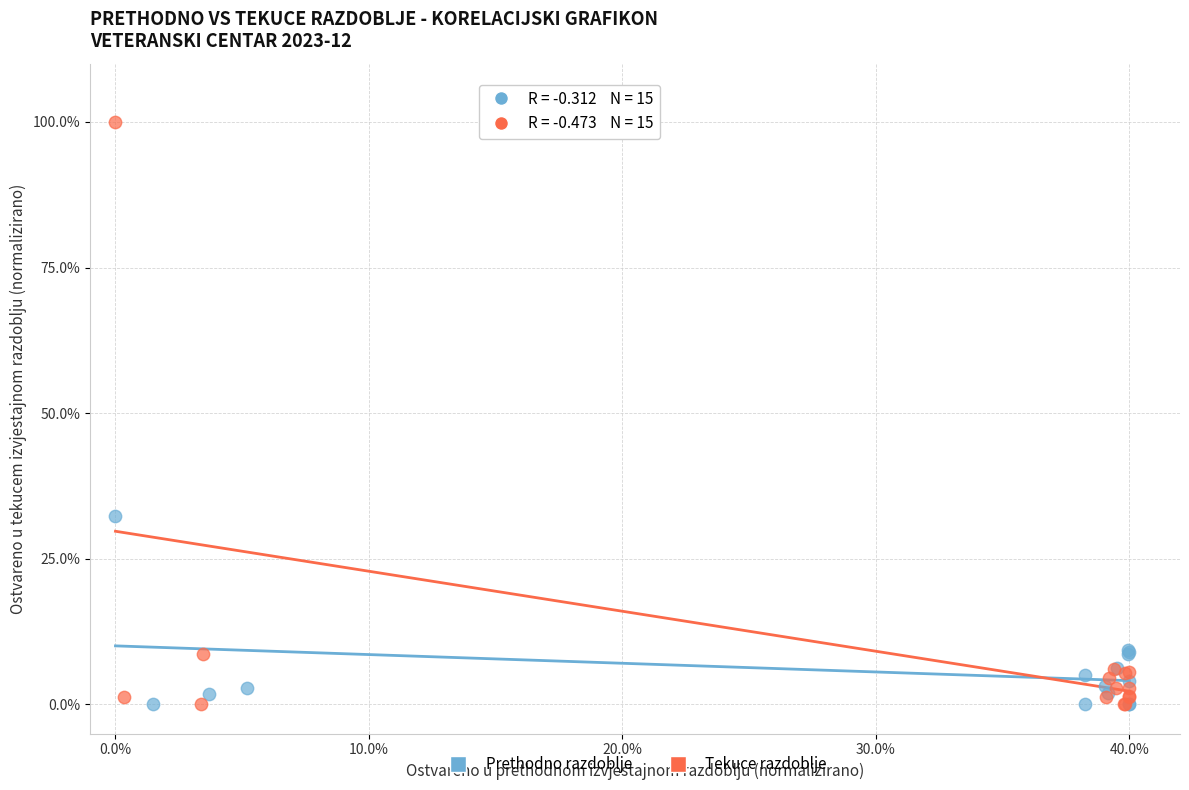

What are all the series names shown in the legend?

Prethodno razdoblje, Tekuce razdoblje